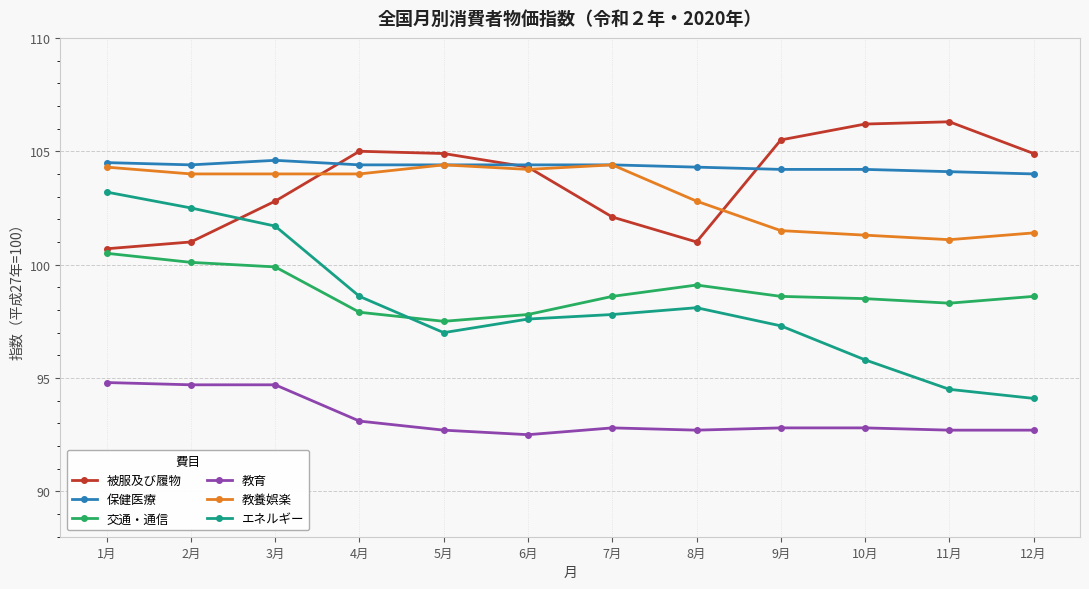

At which label does 被服及び履物 first exceed 104?

4月